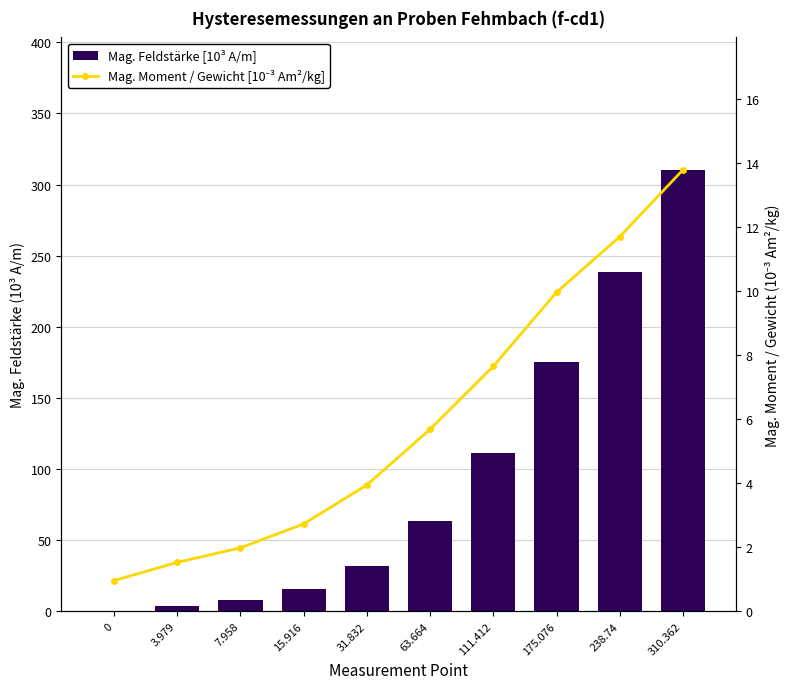

What is the sum of the Mag. Moment / Gewicht [10⁻³ Am²/kg] values at 63.664 and 31.832?

9.6